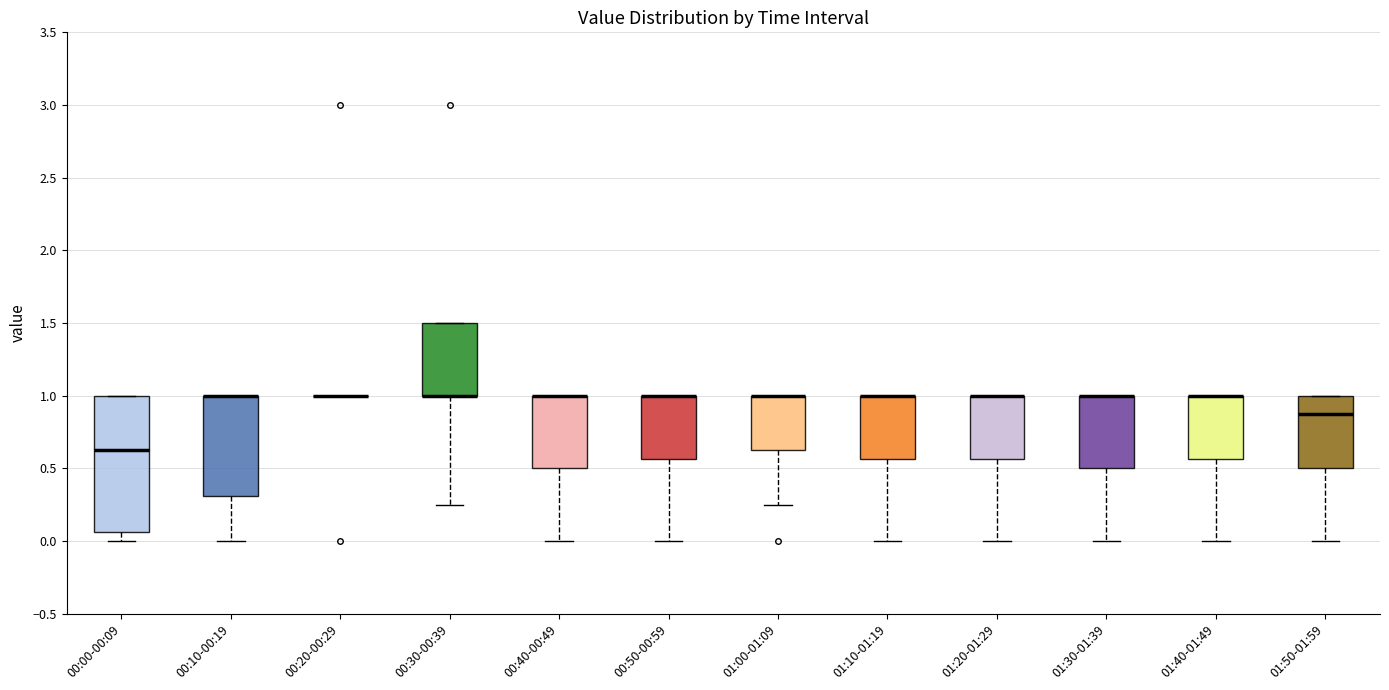

Which box is the tallest, from its lower edge to its upper edge?

00:00-00:09